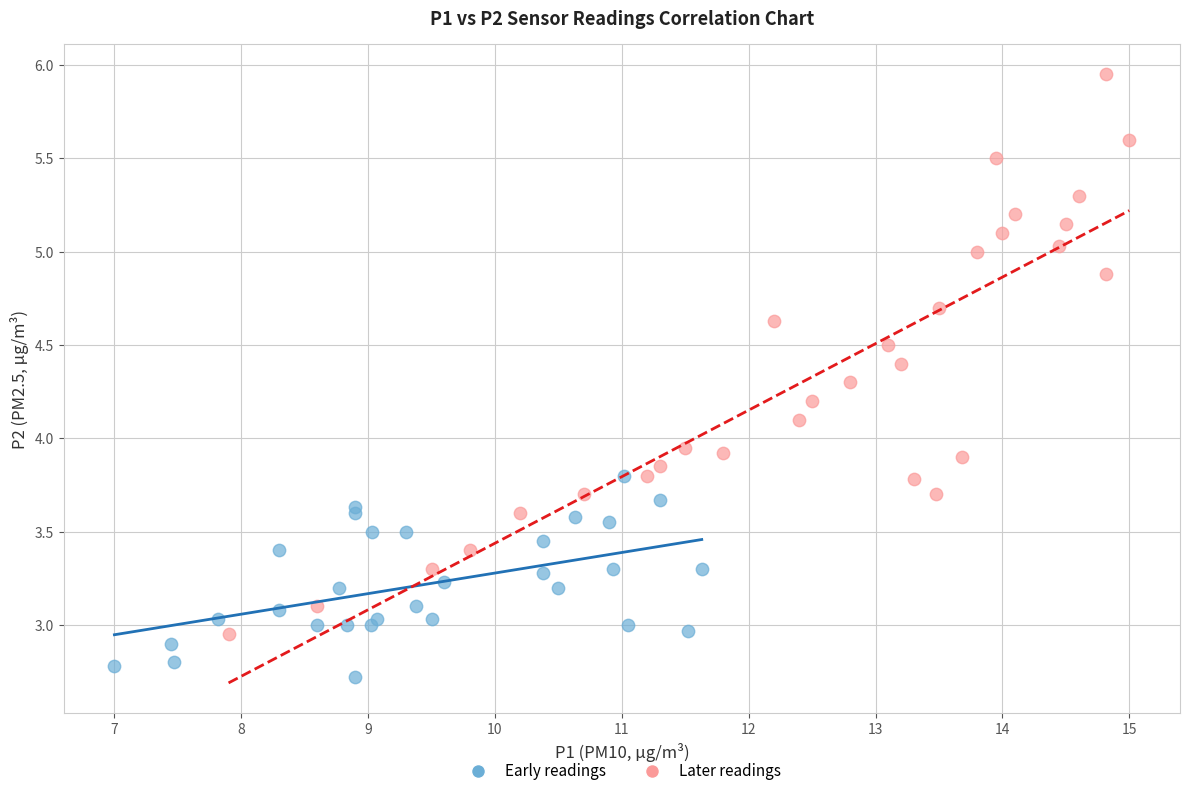

Which series contains the lowest Y value?

Early readings